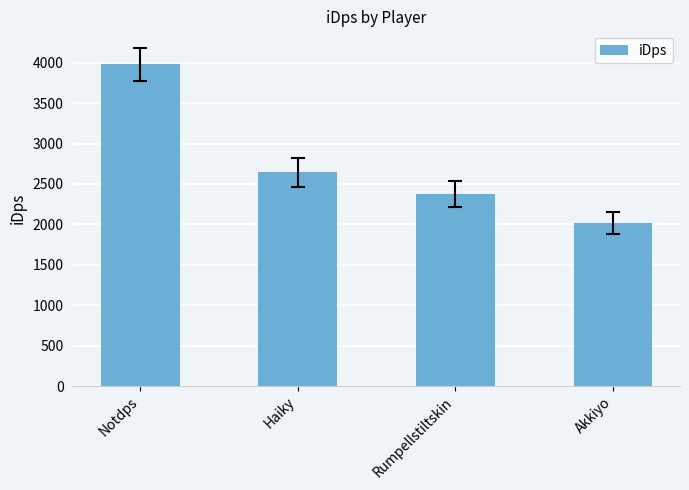

Reading left to right, transcribe all the data shown in this chart.

Notdps=3978.8	Haiky=2642.1	Rumpellstiltskin=2371.2	Akkiyo=2016.8